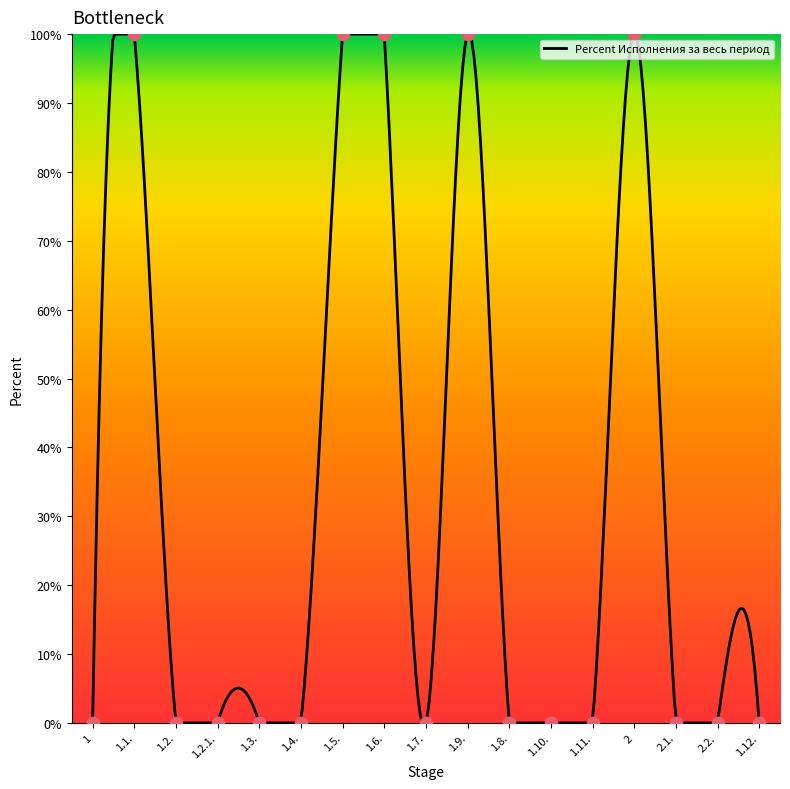

Between 1.11. and 2, which is larger?

2